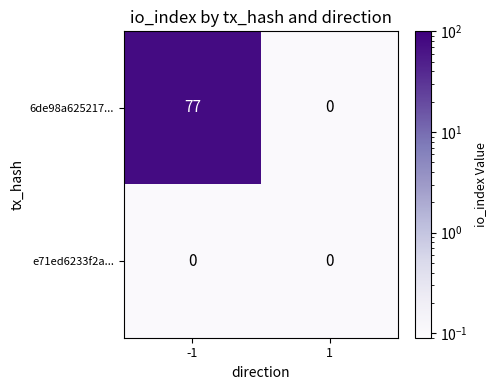

What is the sum of the 6de98a625217... values at 1 and -1?

77